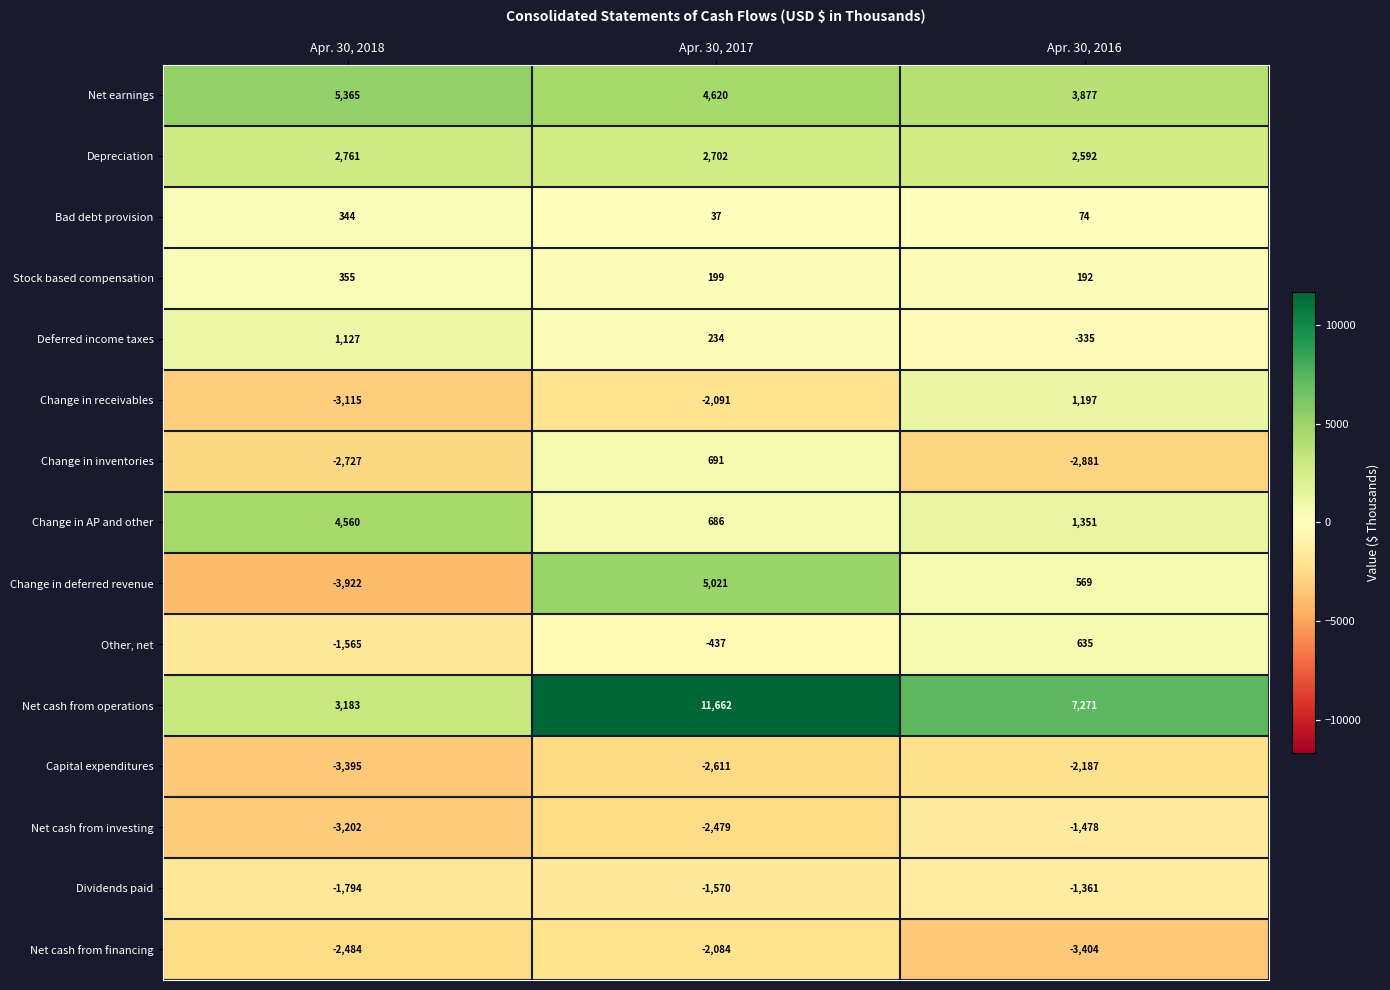

What is the difference between the highest and lowest values at Apr. 30, 2017?

14273